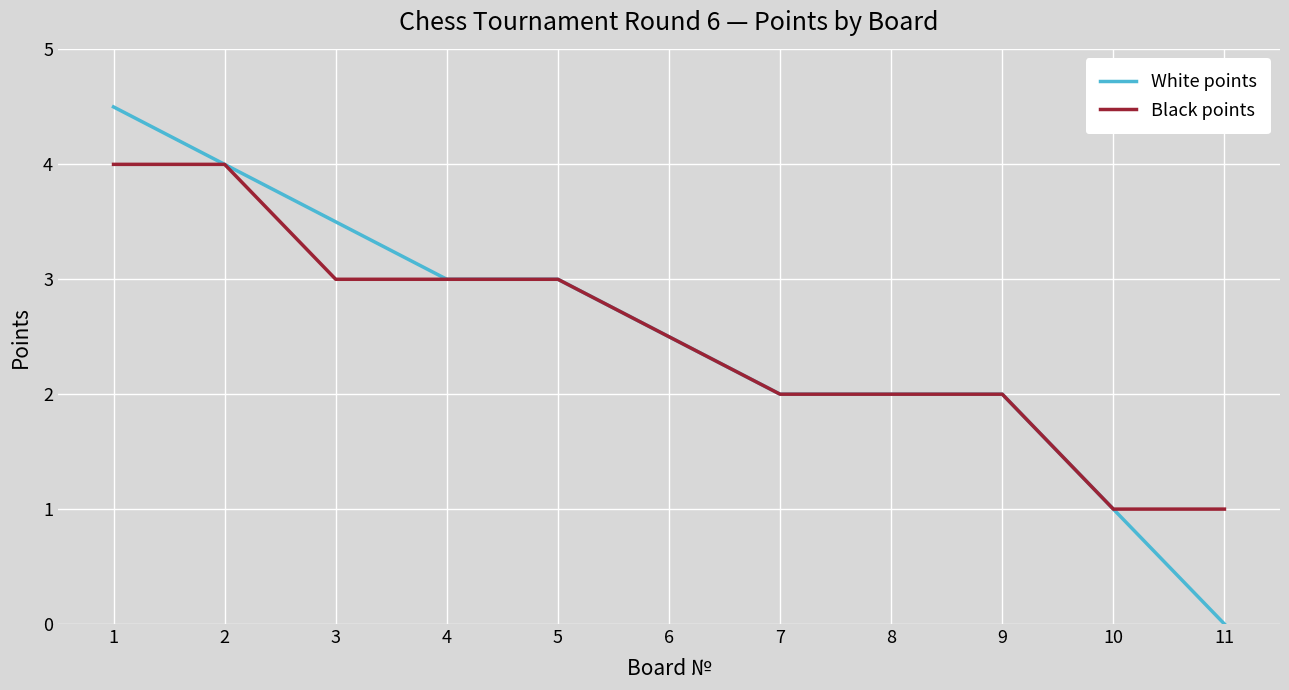

What is the minimum value for Black points?

1.0